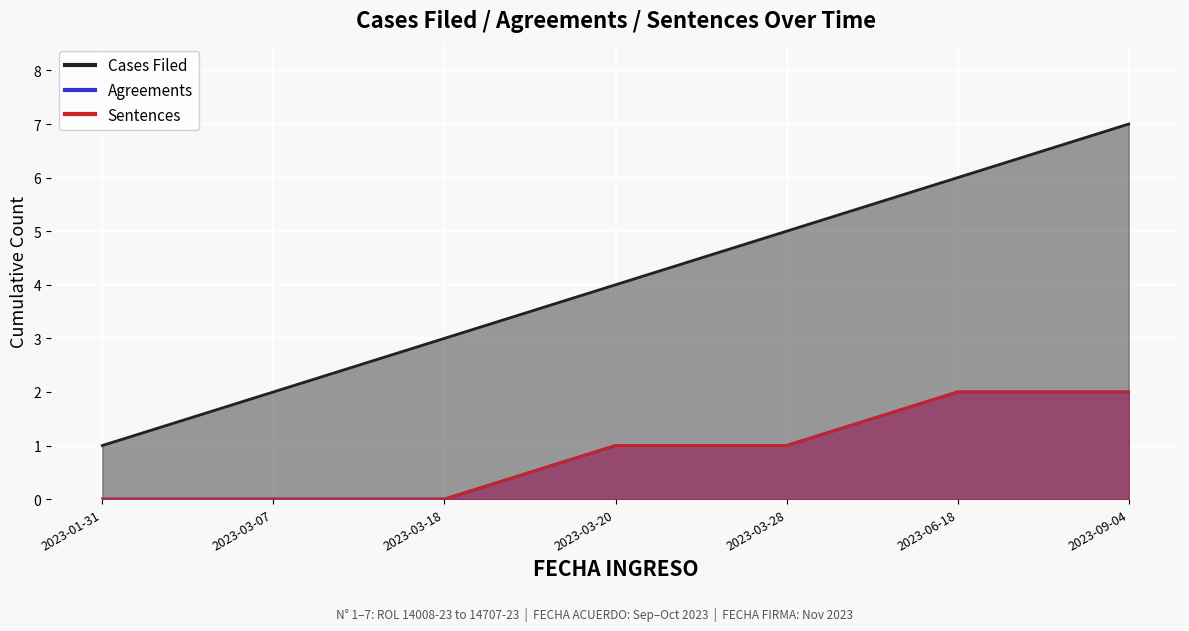

True or false: Sentences and Agreements intersect in this chart.

False